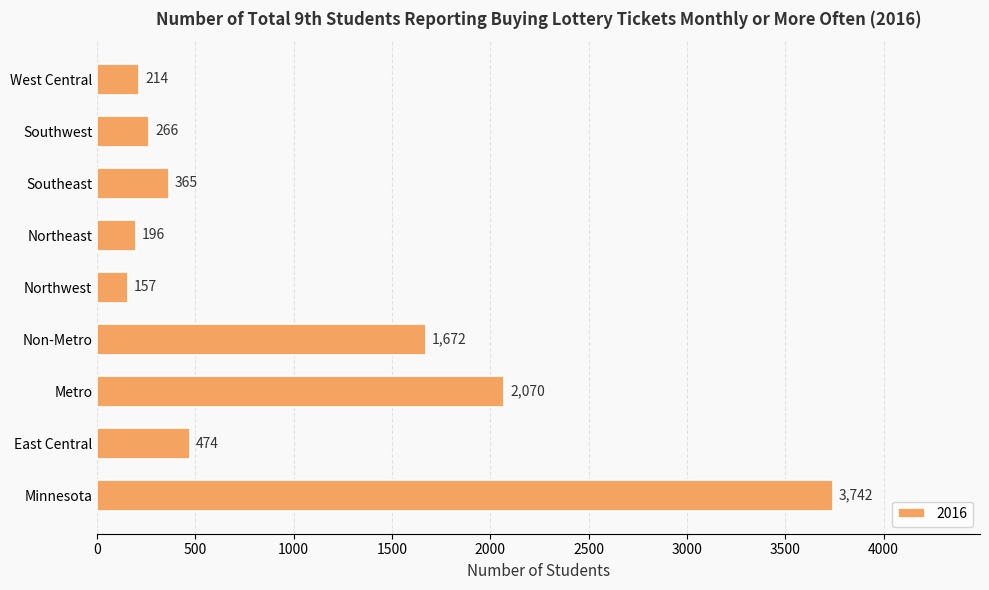

Reading bottom to top, list all the values displayed in this chart.

3742	474	2070	1672	157	196	365	266	214